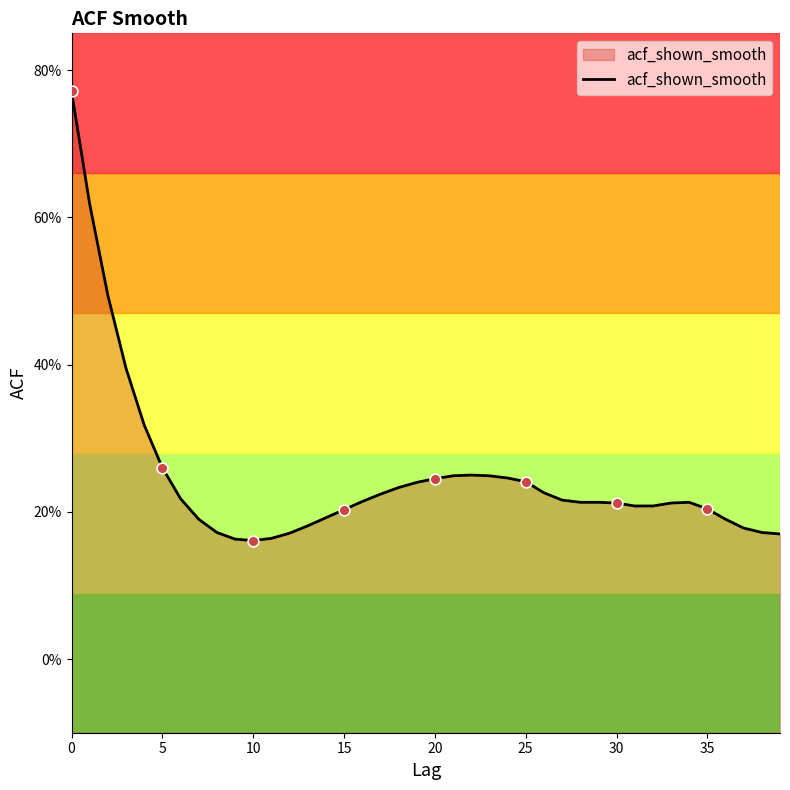

Between 9 and 26, which is larger?

26